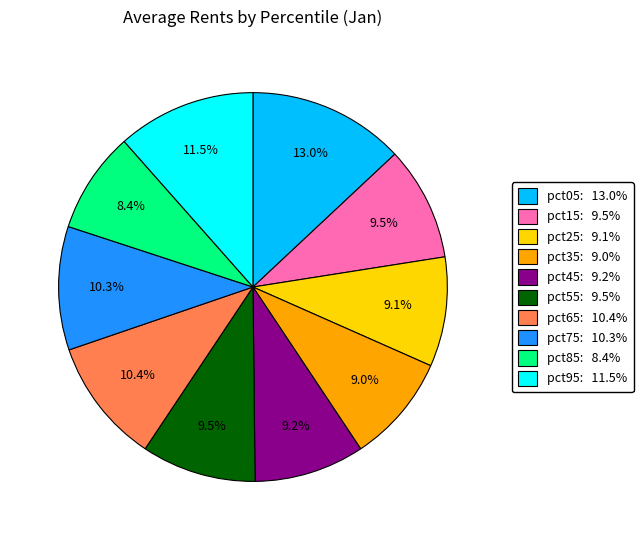

To the nearest percent, what is the combined percentage of pct65 and pct55?

20%